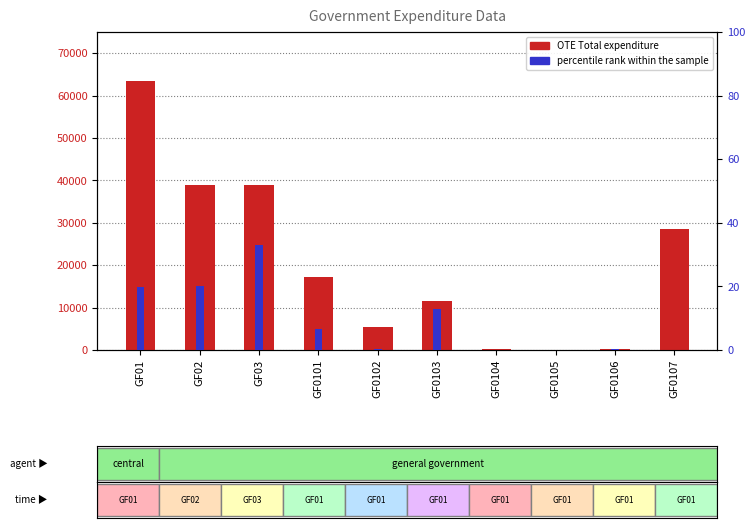

Which category has the highest value in the percentile rank within the sample series?

GF03